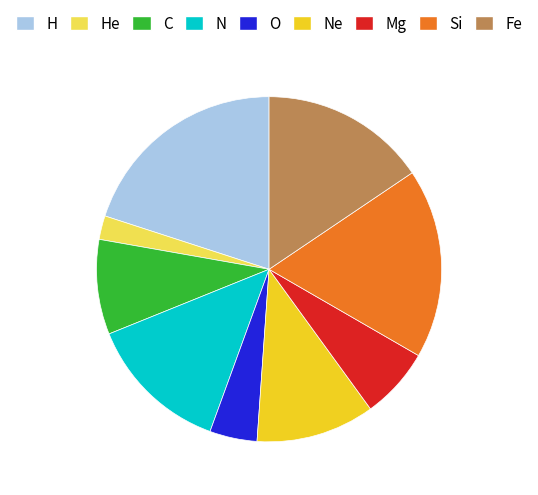

Do N and H together represent more than half of the pie?

No